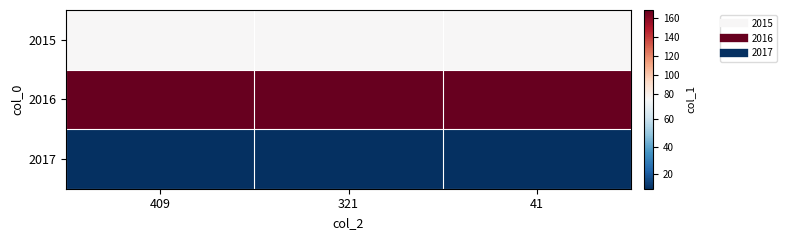

What is the greatest value displayed?

168.5